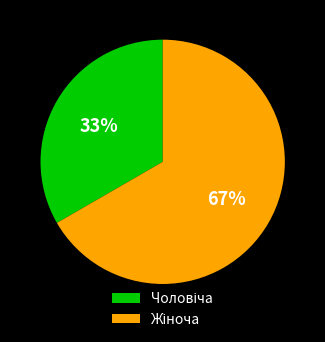

Is there any slice that represents more than half of the pie?

Yes